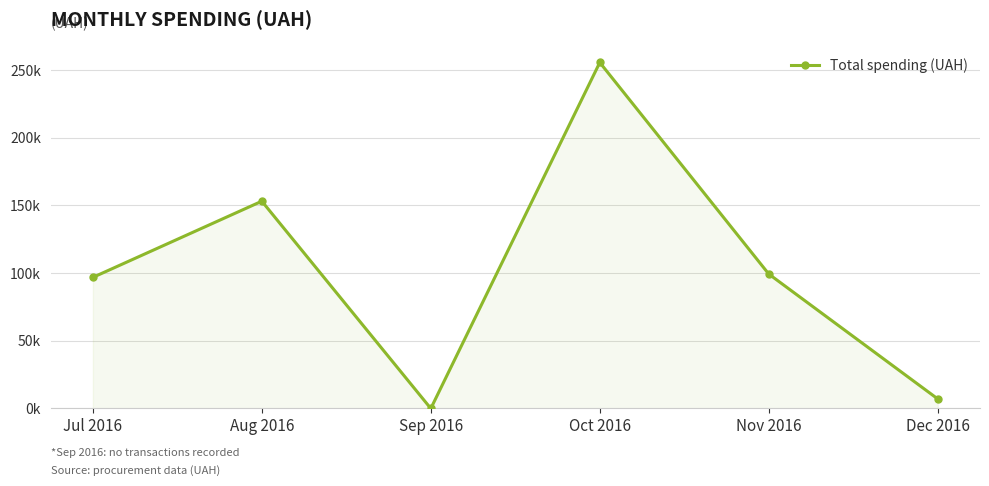

At which category does the chart reach its peak across all series?

Oct 2016